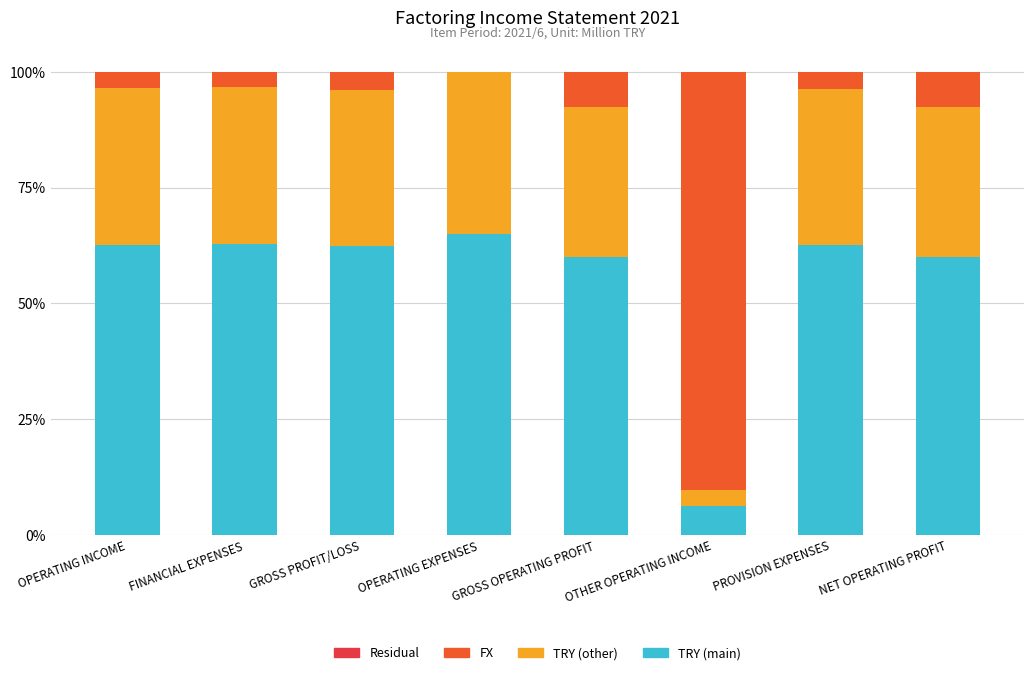

Does the chart contain stacked bars?

Yes